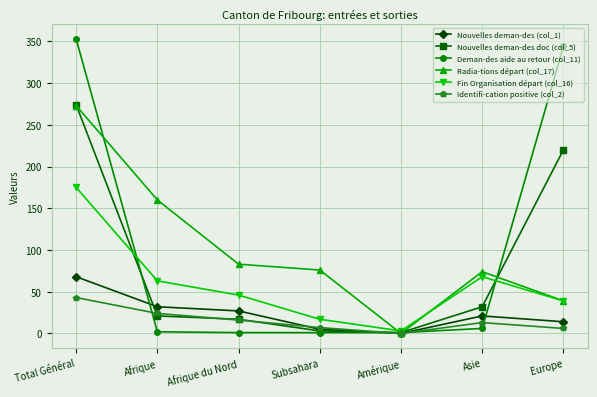

The Fin Organisation départ (col_16) series shows 63 at Afrique. True or false?

True